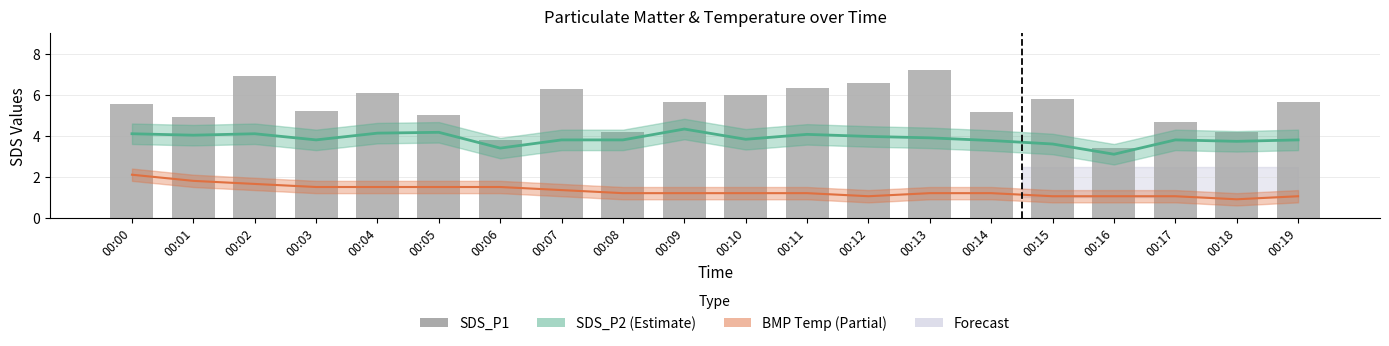

What is the value of the SDS_P2 bar at the 2nd from the left?

4.0